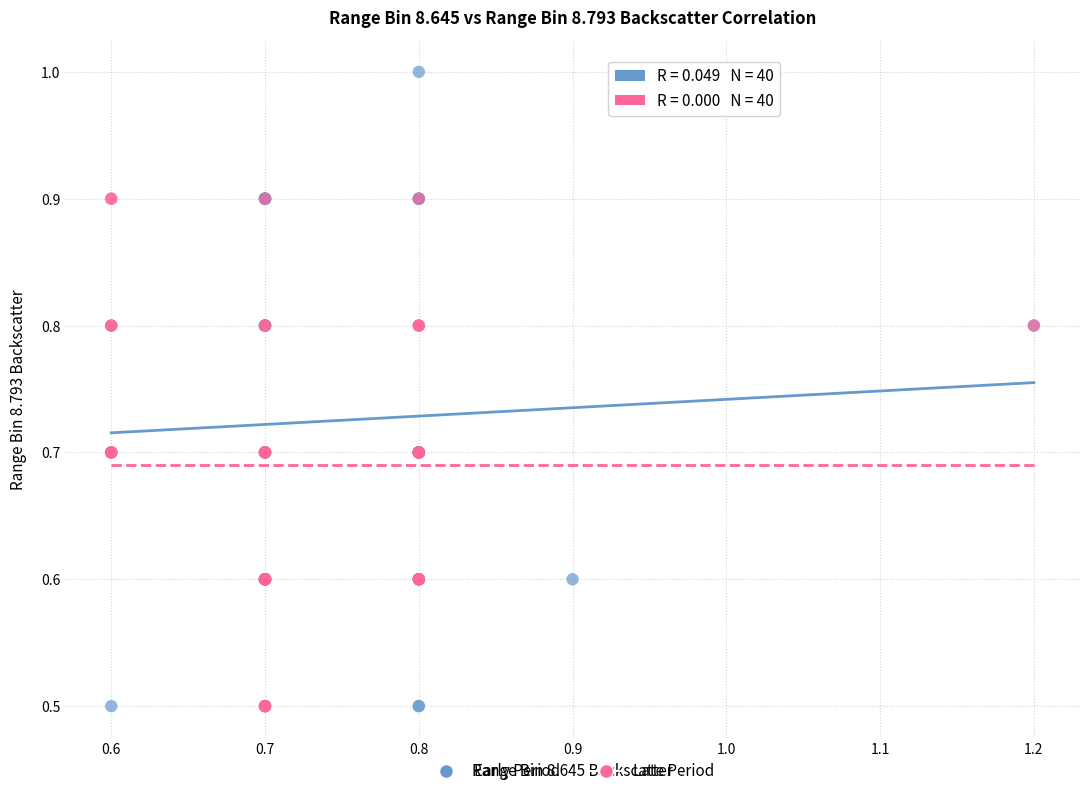

What are all the series names shown in the legend?

Early Period, Late Period